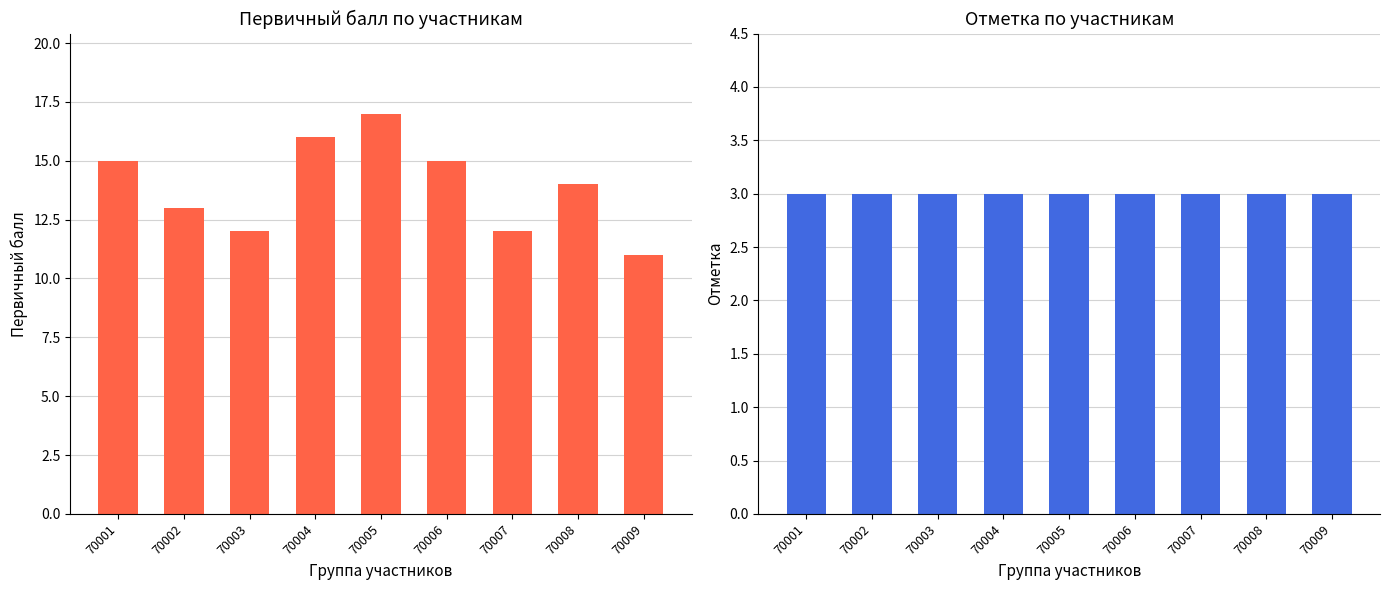

What is the sum of the Отметка values at 70007 and 70001?

6